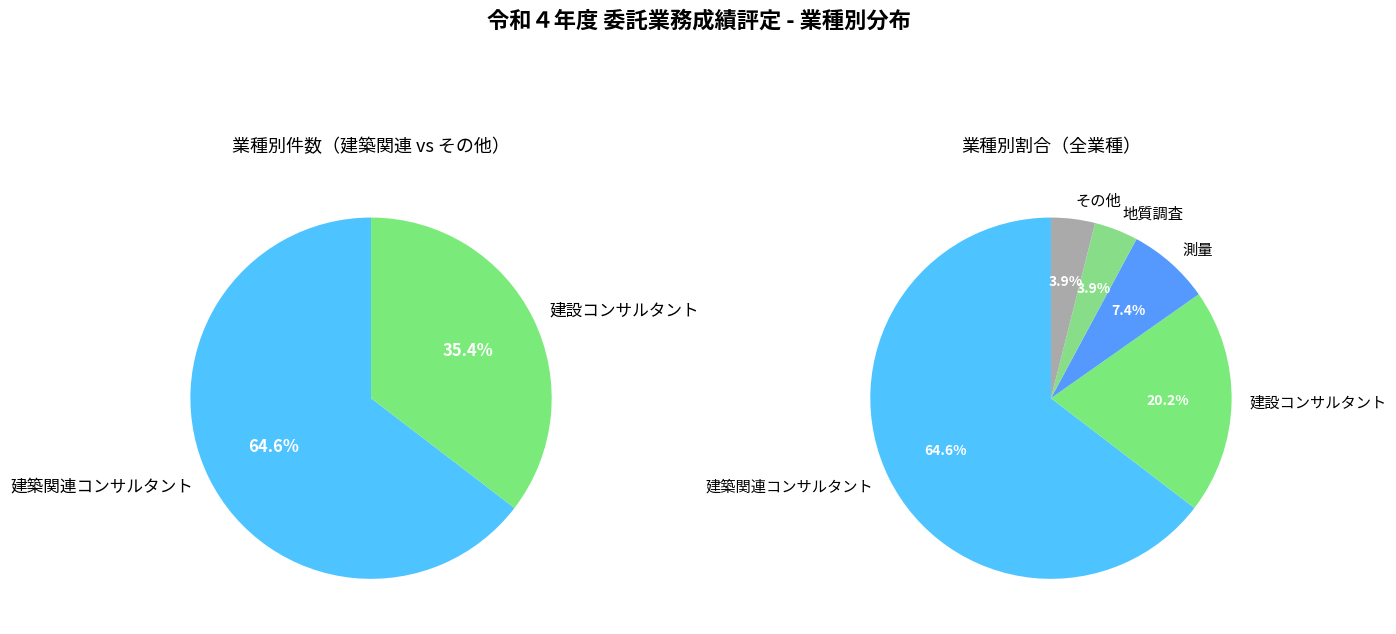

Is it true that 測量 is 7% of the pie?

True